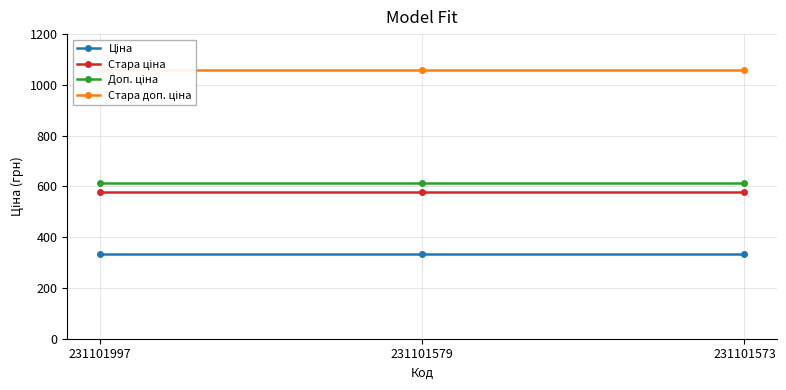

Is the value of Доп. ціна at 231101997 greater than the value of Стара ціна at 231101573?

Yes